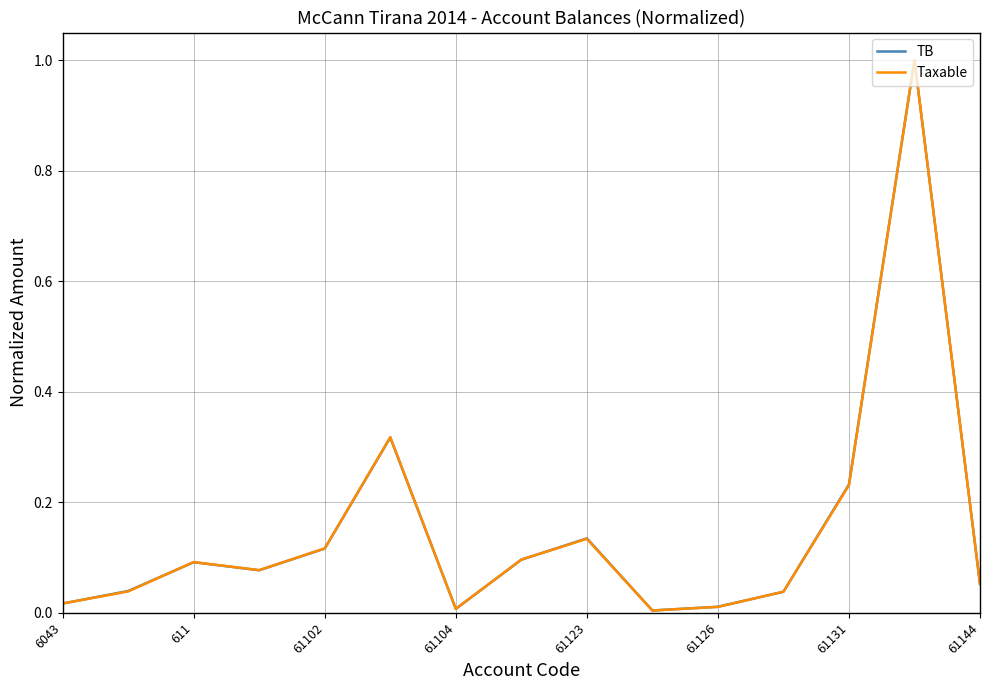

Is this an area chart (filled region under the line)?

No